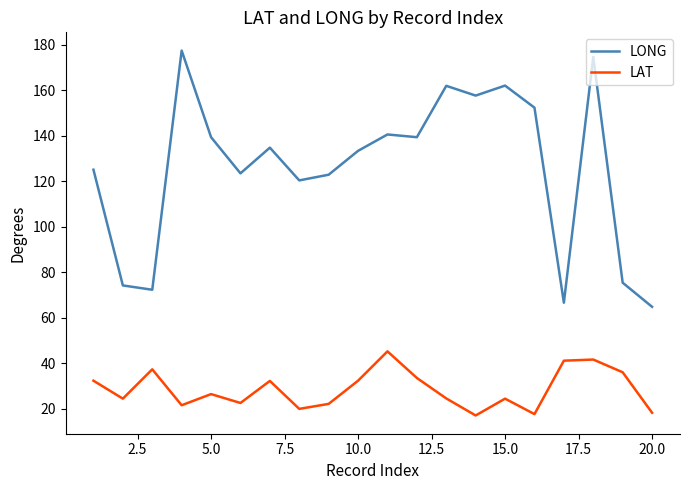

What is the difference between the maximum and second lowest values in the LAT series?

27.6